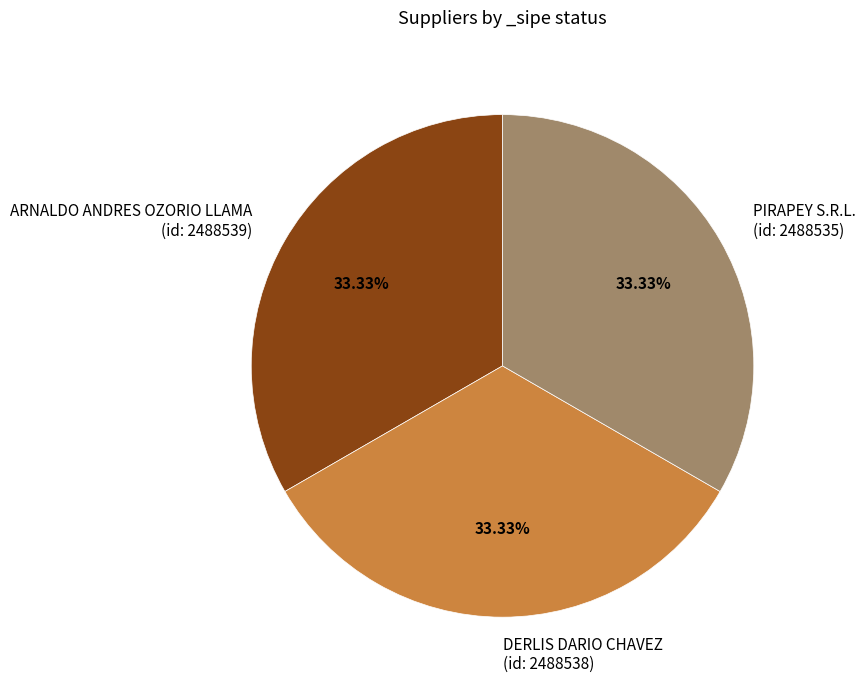

Is there any slice that represents more than half of the pie?

No